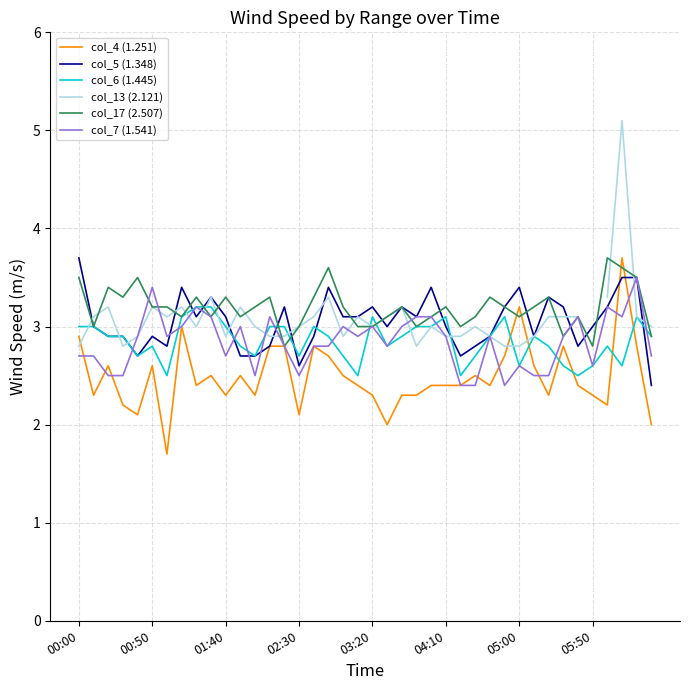

True or false: col_7 (1.541) and col_5 (1.348) cross at least once.

True